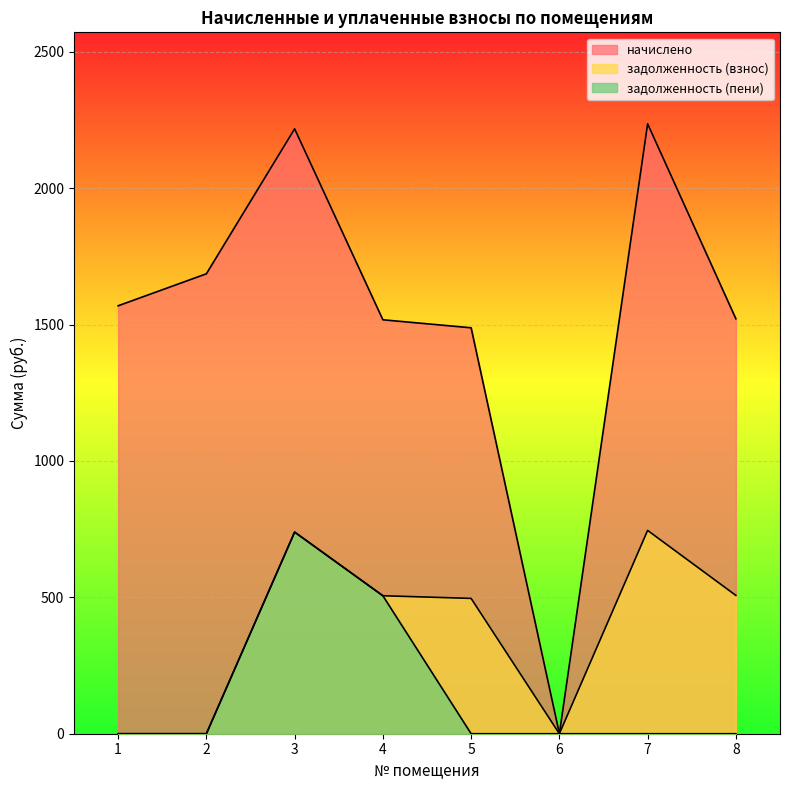

True or false: задолженность (взнос) and начислено intersect in this chart.

False